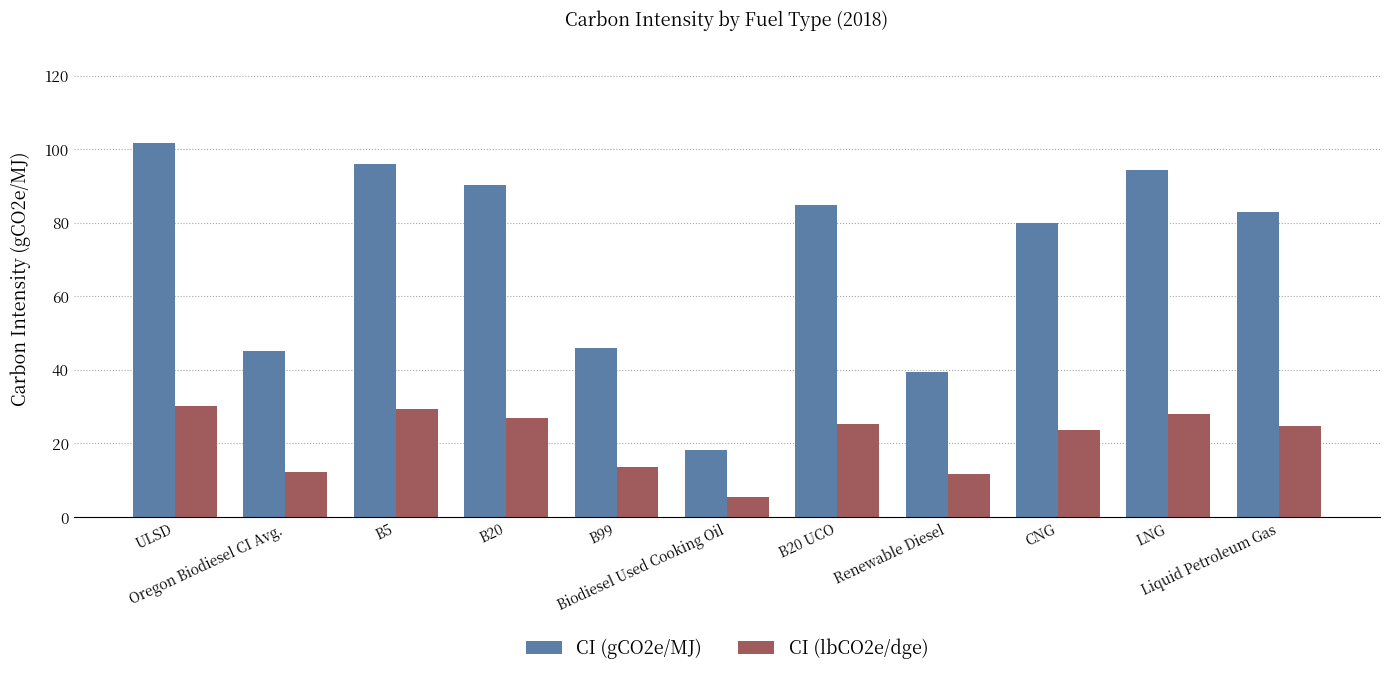

At which label does CI (gCO2e/MJ) reach its peak?

ULSD